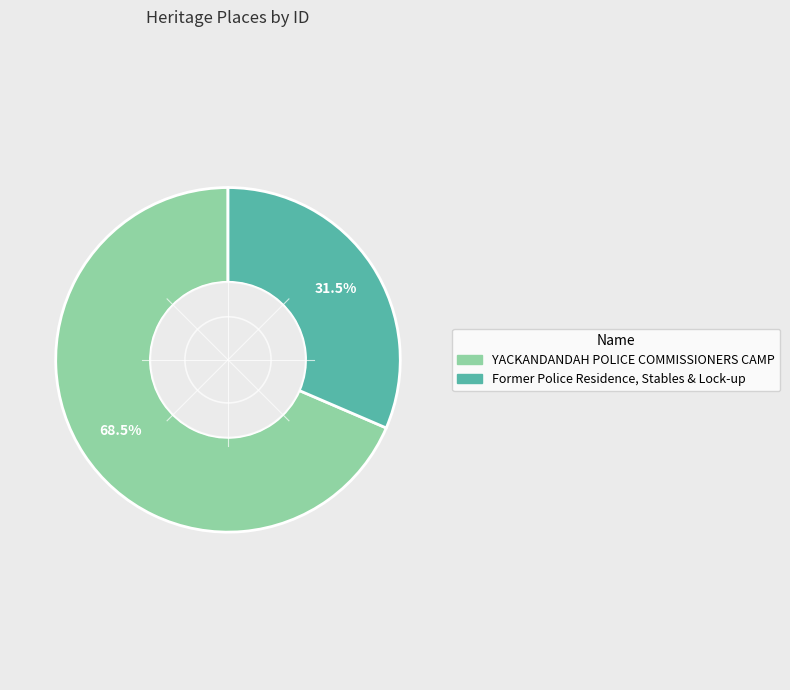

Combined, do YACKANDANDAH POLICE COMMISSIONERS CAMP and Former Police Residence, Stables & Lock-up account for over 50%?

Yes